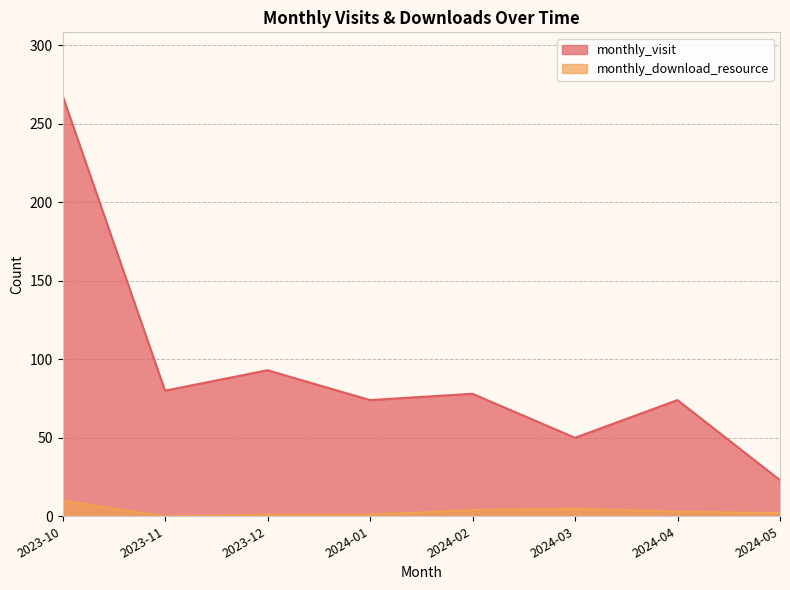

List the series in order of their overall mean, highest first.

monthly_visit, monthly_download_resource